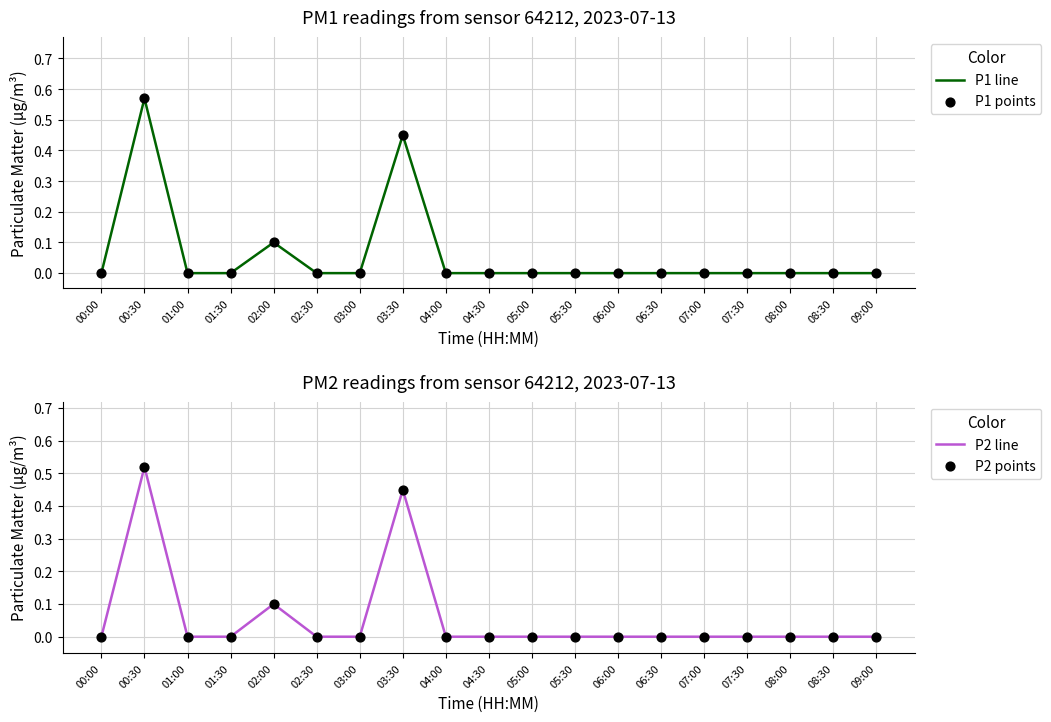

Which series has the largest Y range (max minus min)?

P1 line